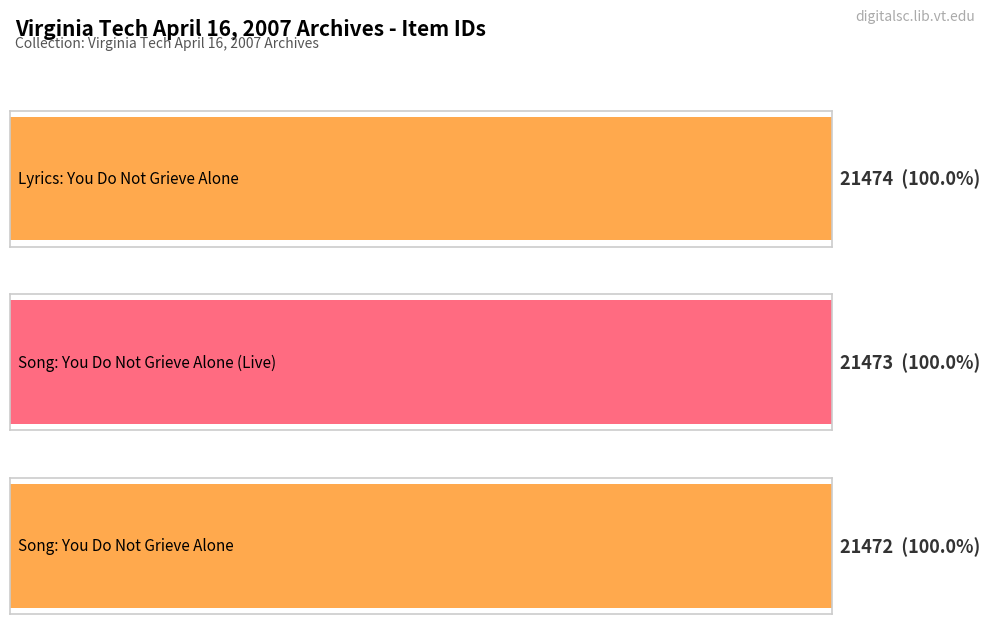

How many values are between 21472 and 21474?

3